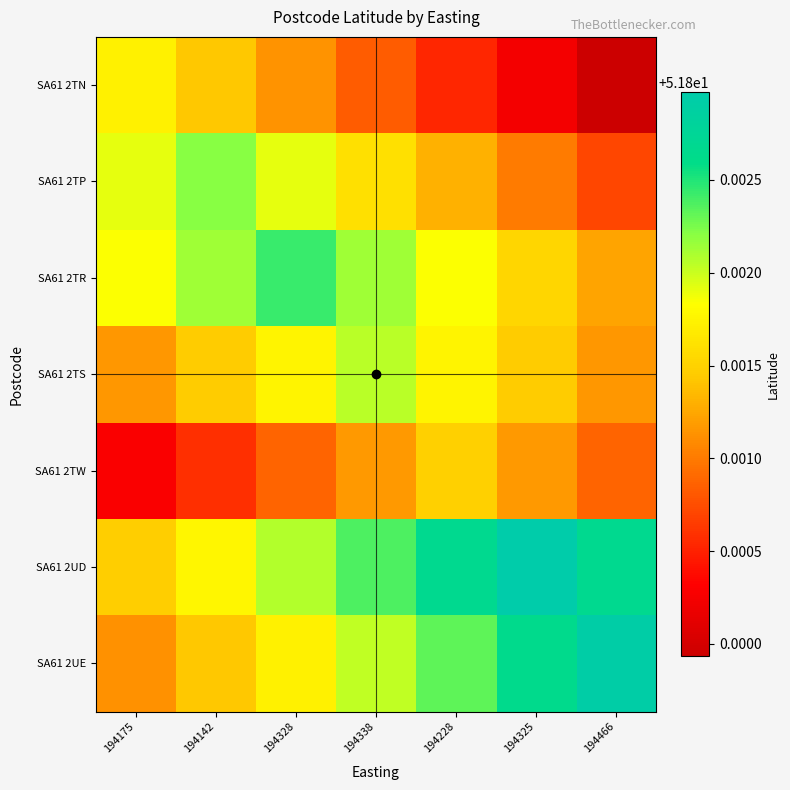

What is the total value across all series at 194142?

362.6